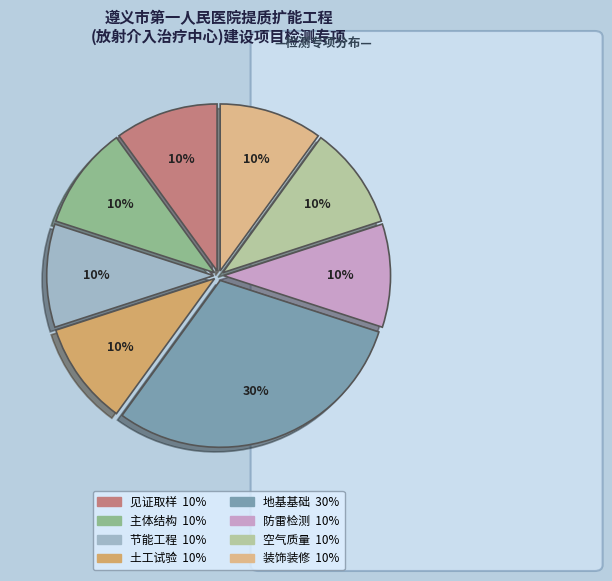

What percentage do 空气质量 and 节能工程 together represent?

20.0%